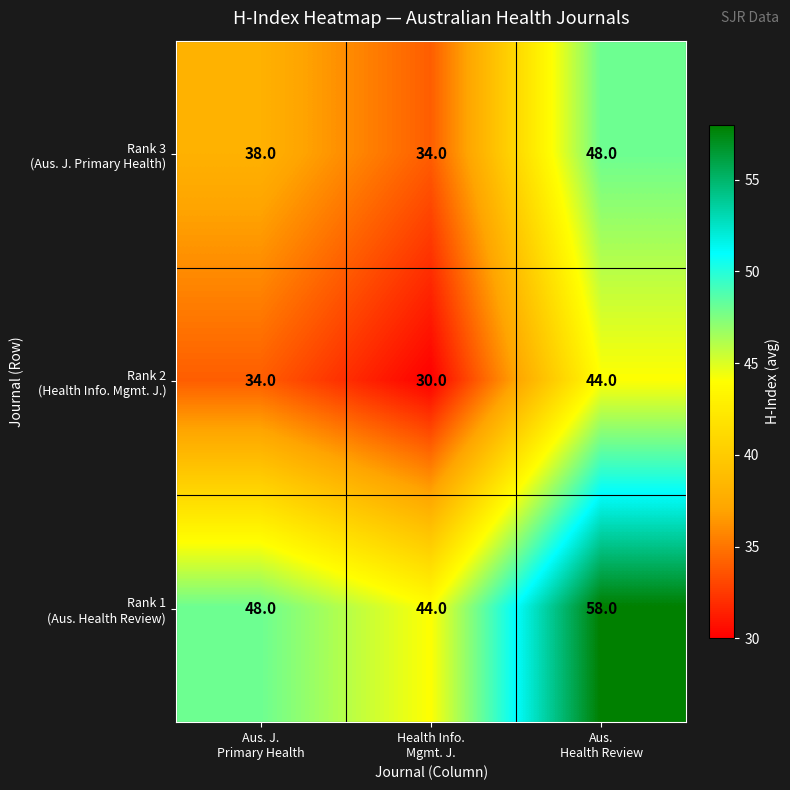

What is the maximum value shown in the chart?

58